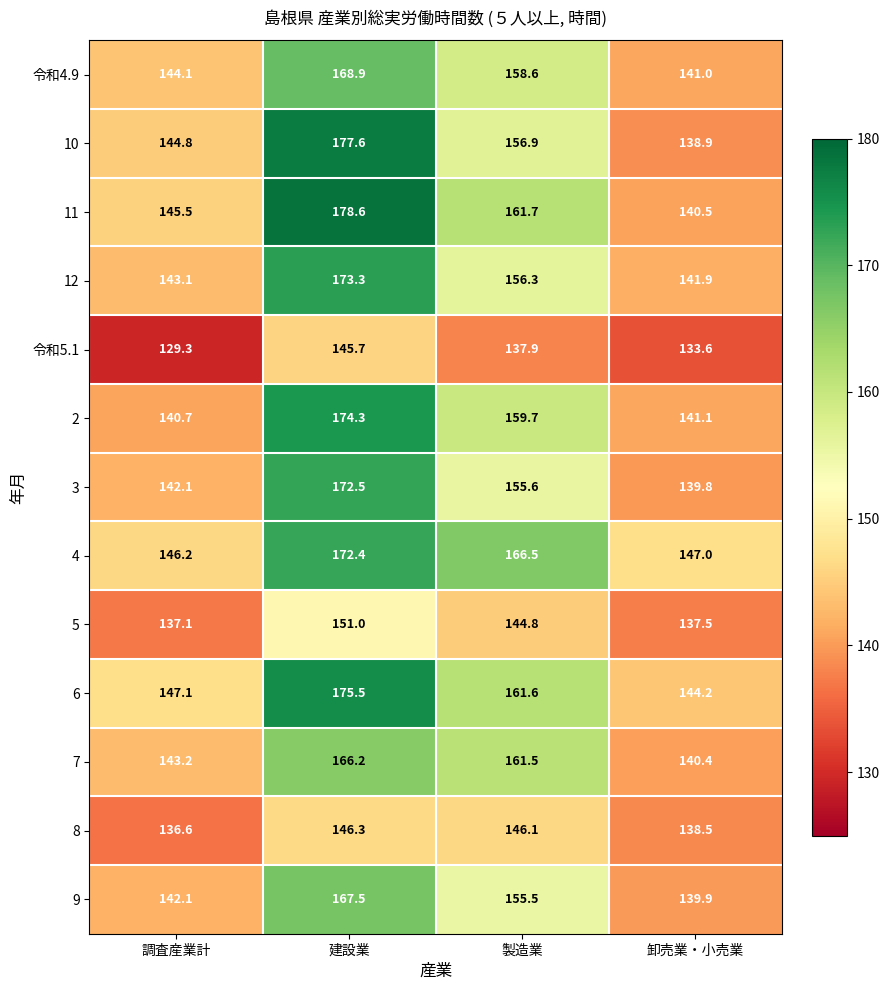

Is it true that 11 equals 161.7 at 製造業?

True